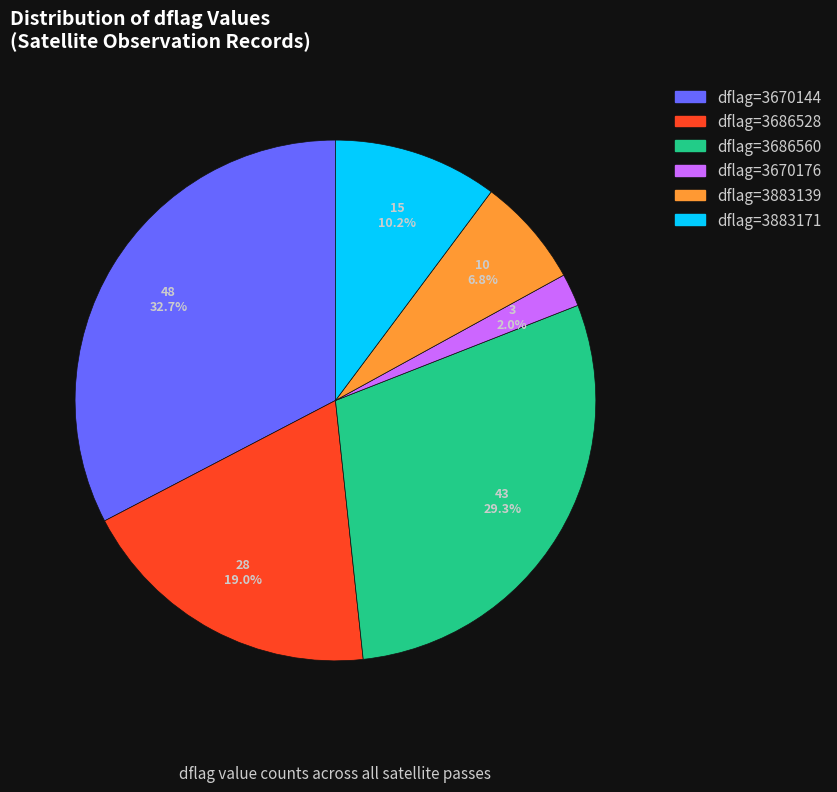

Does any single category account for the majority?

No